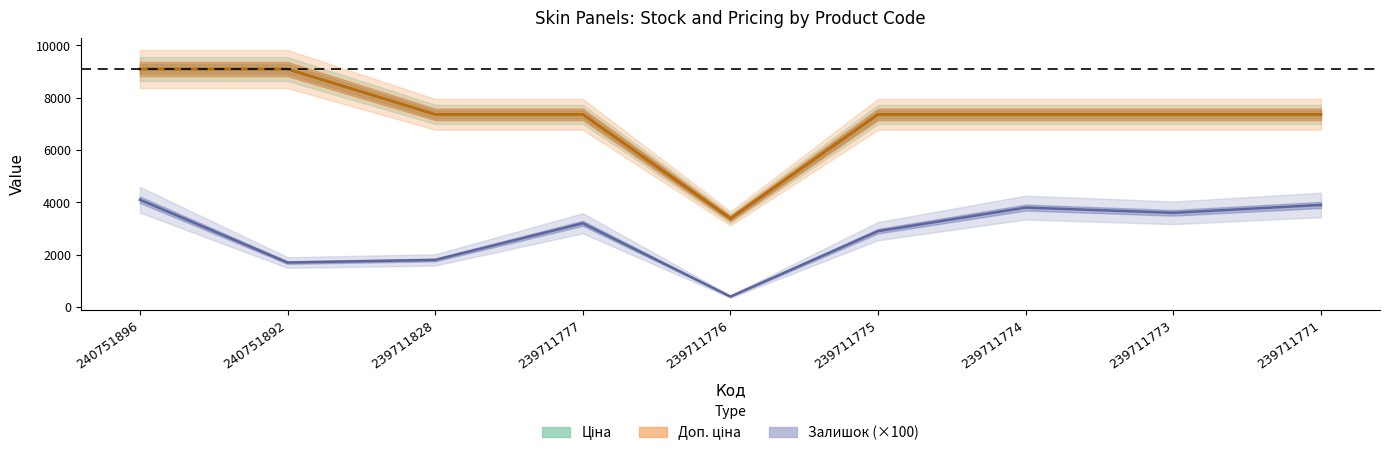

At how many categories does at least one series exceed 3421?

8